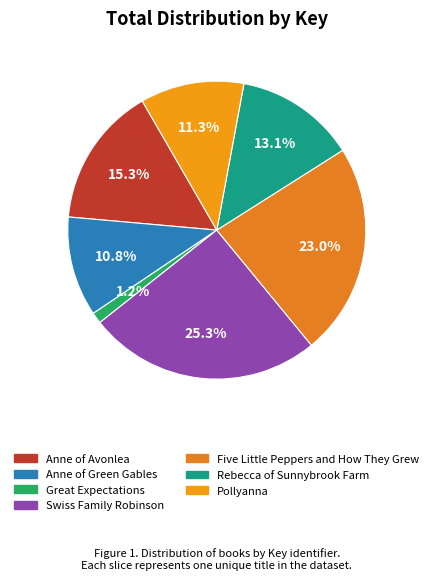

To the nearest percent, what is the difference between the largest and smallest slice percentages?

24%